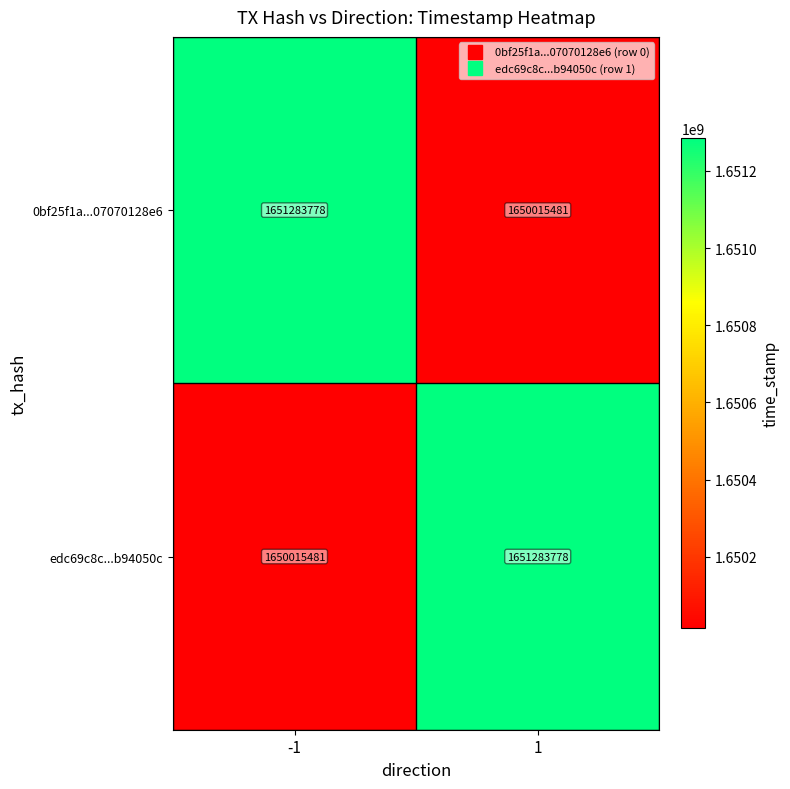

List the labels in order of edc69c8c...b94050c value, largest first.

1, -1